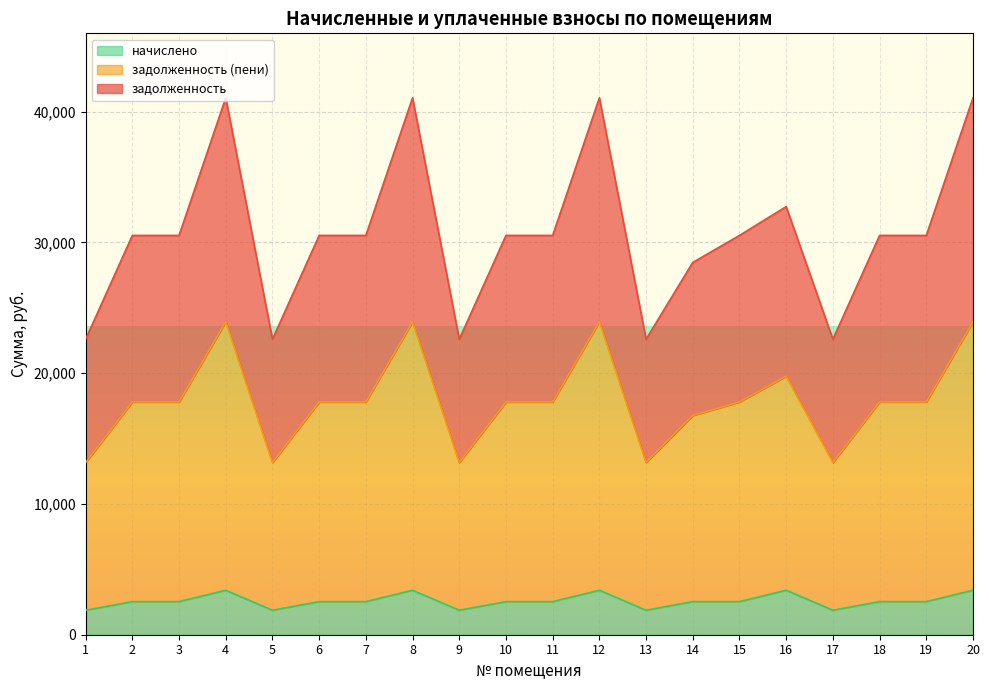

How many lines are shown in the chart?

3